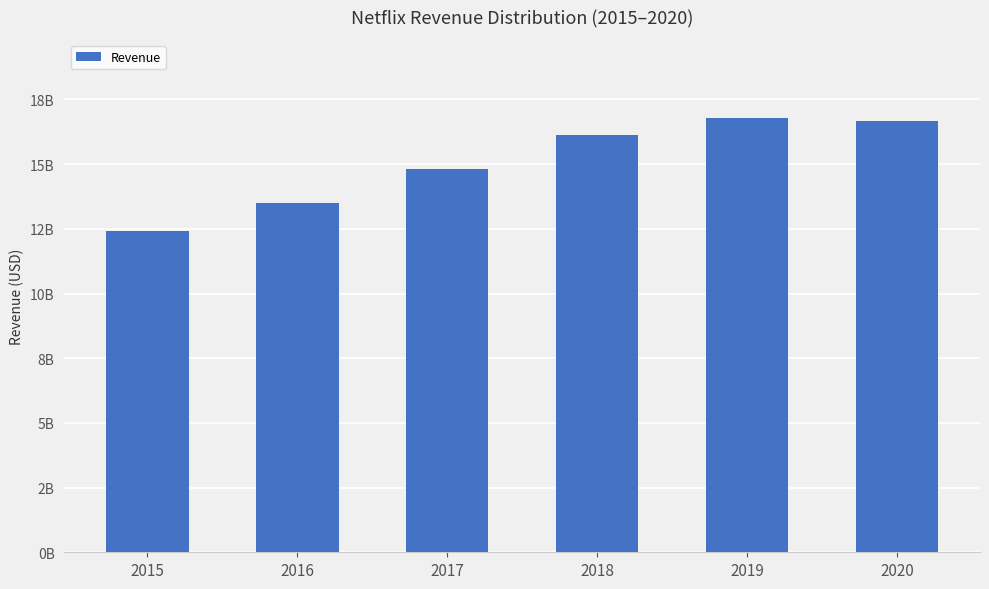

Does the chart contain any negative values?

No